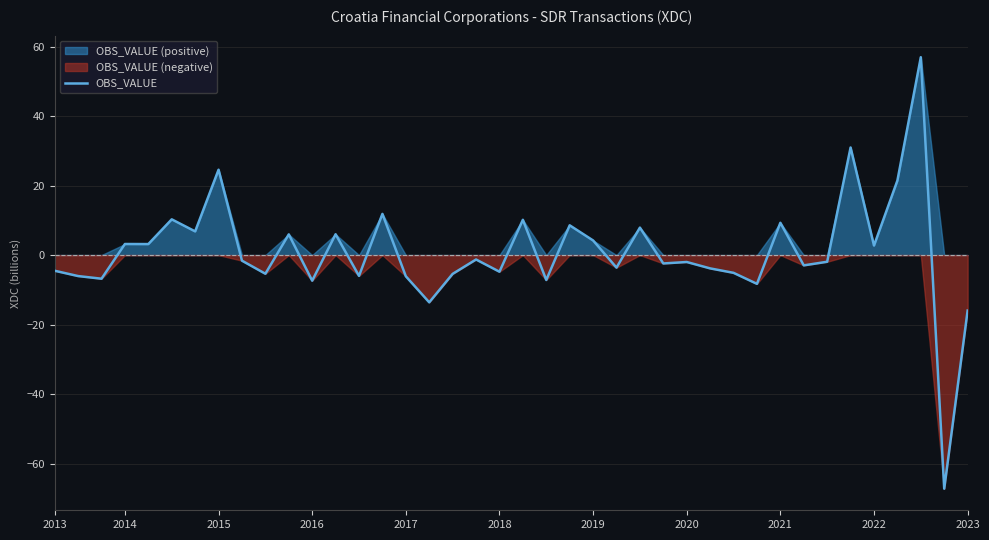

What is the minimum value for OBS_VALUE?

-67.3